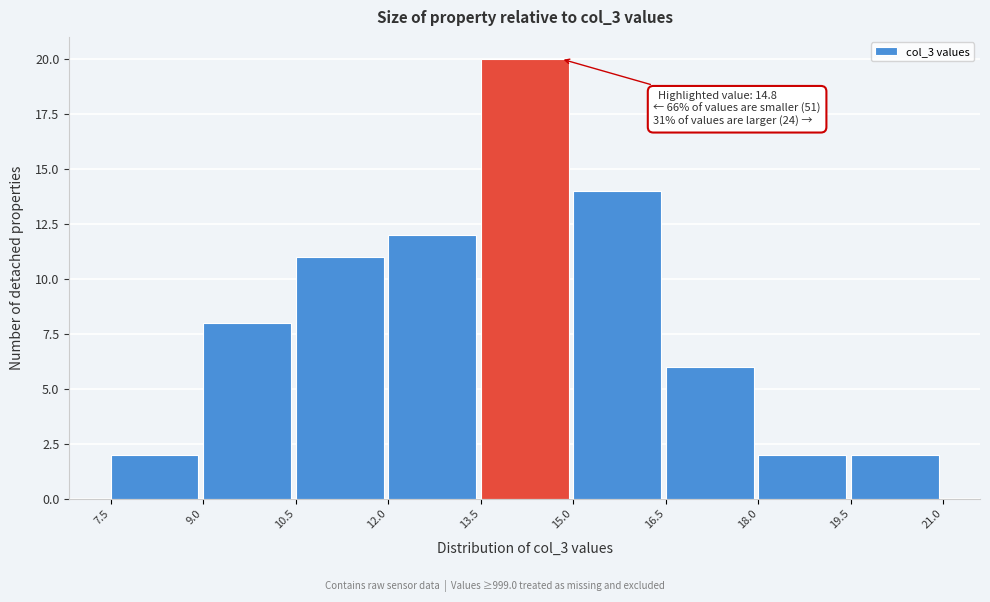

Over which range of the x-axis is the bar tallest?

13.5 to 15.0